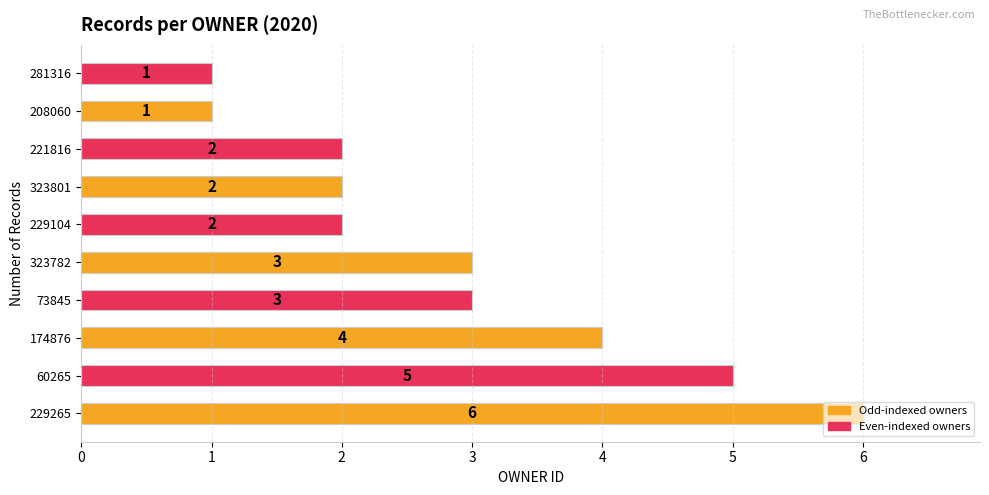

What is the sum of all values?

29